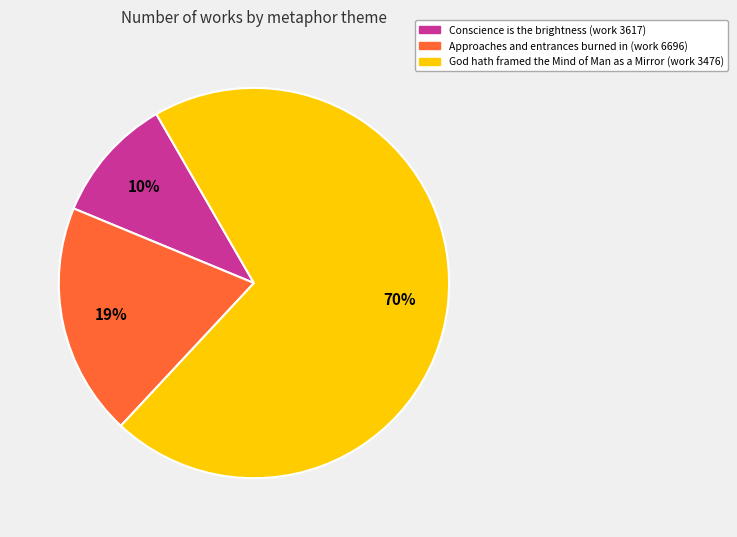

To the nearest percent, what is the average slice percentage?

33%